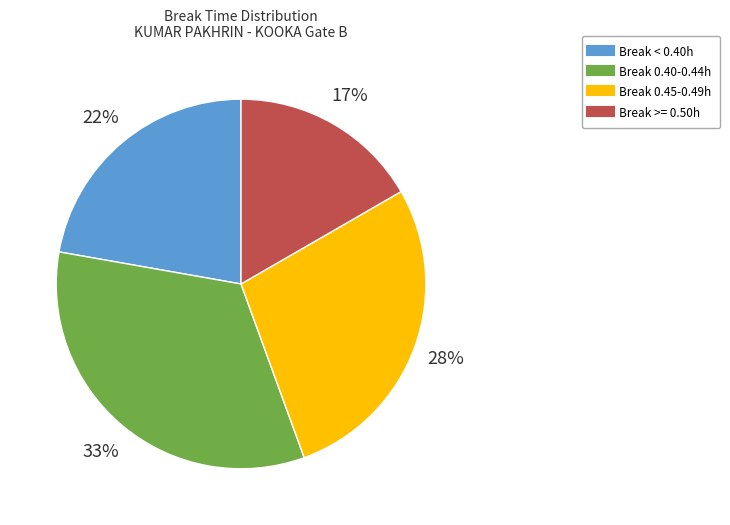

Does any single category account for the majority?

No